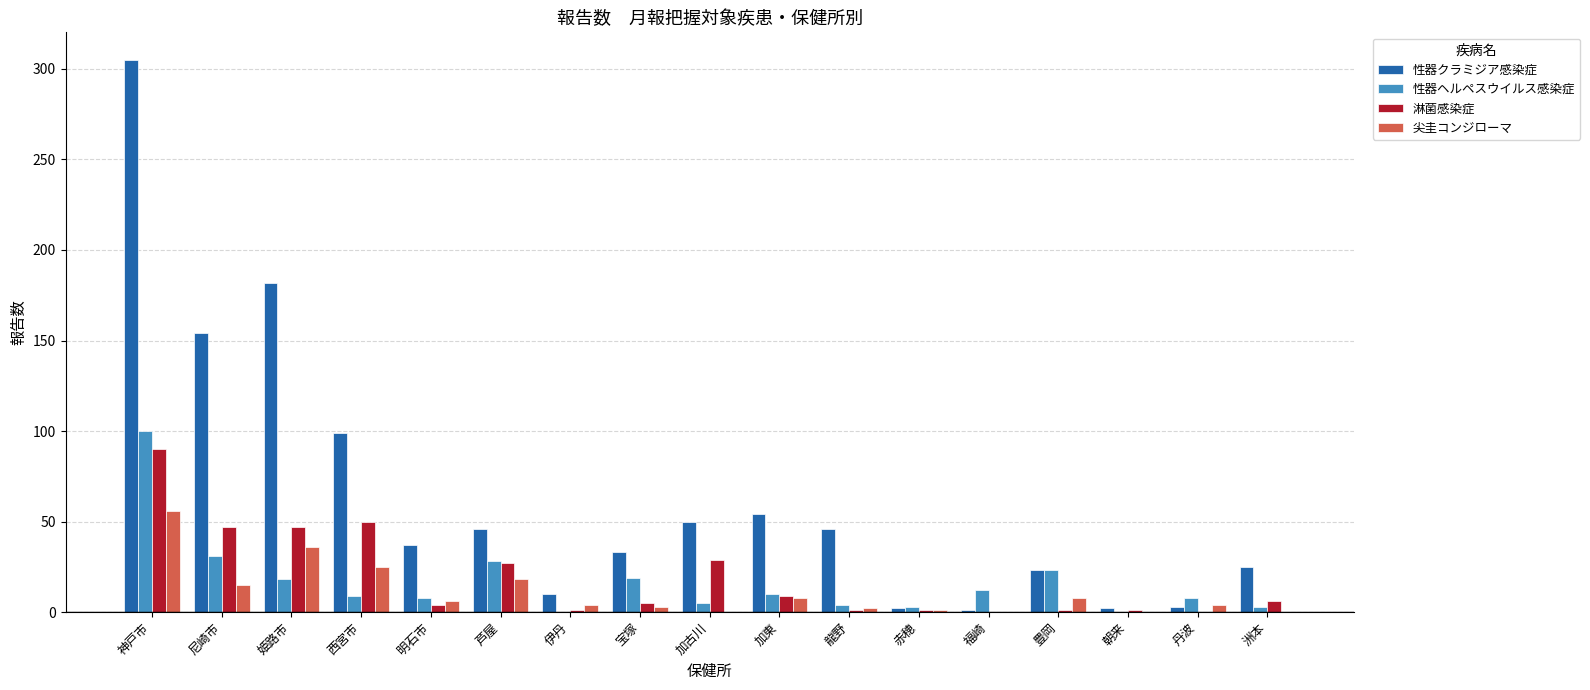

What is the sum of all 性器ヘルペスウイルス感染症 values?

281